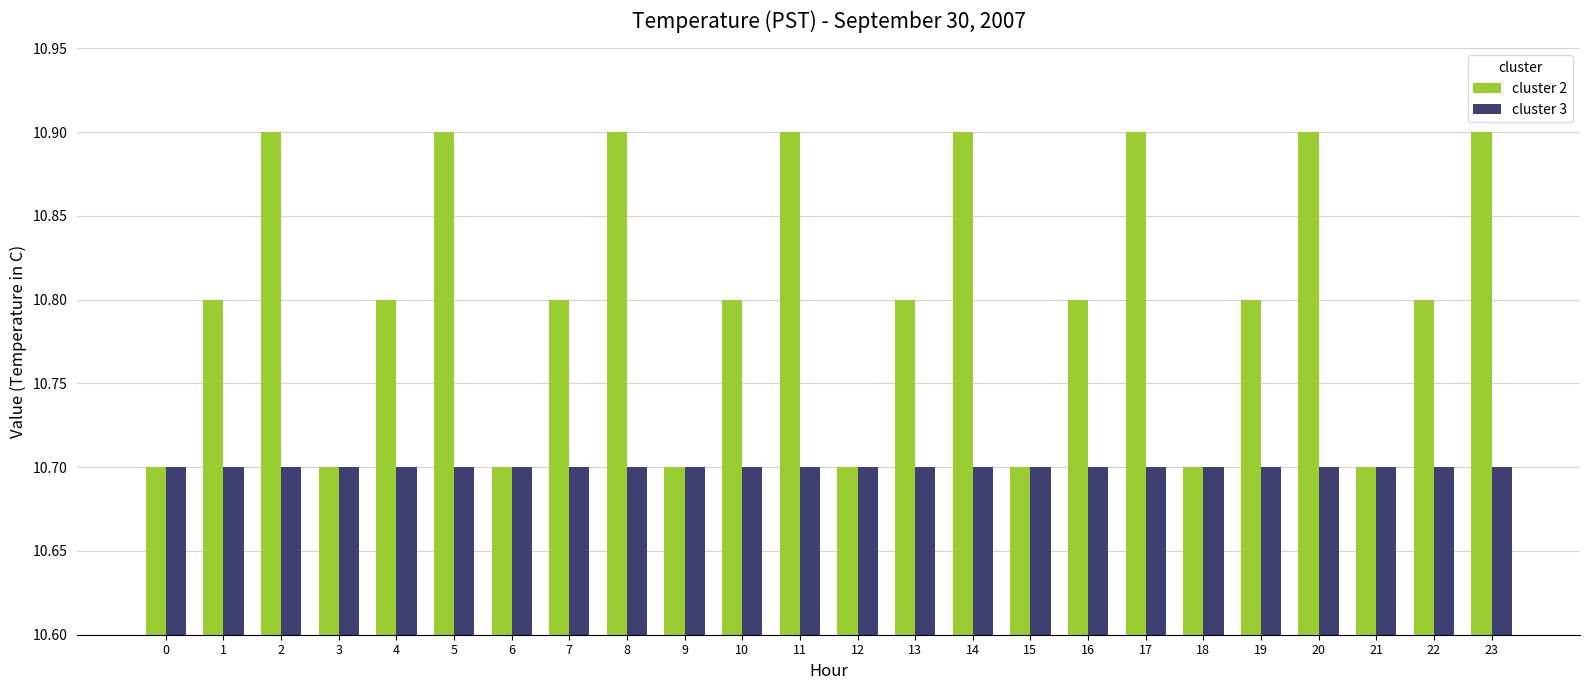

What is the sum of the cluster 2 values at 16 and 6?

21.5